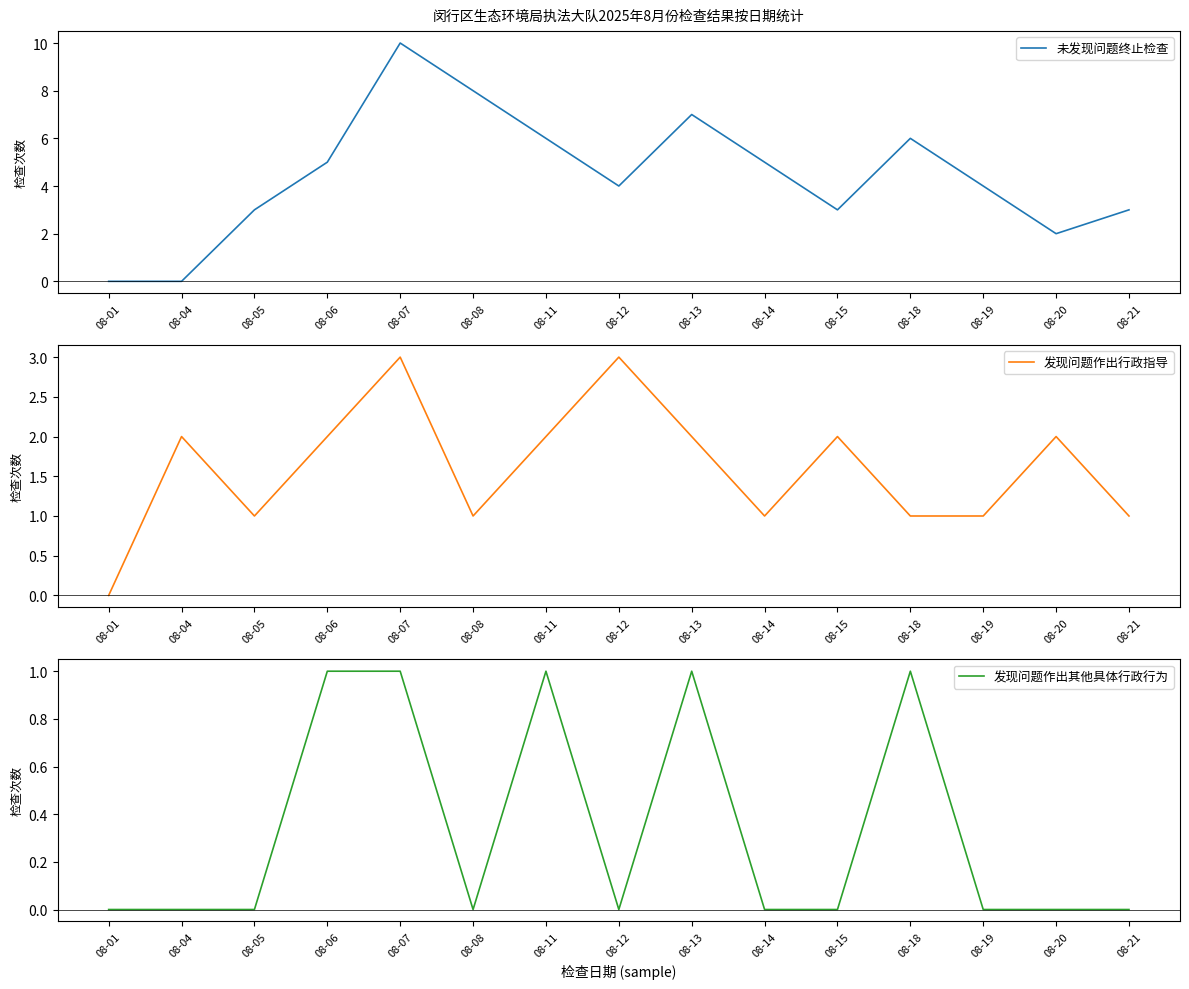

At how many categories does at least one series exceed 3?

9